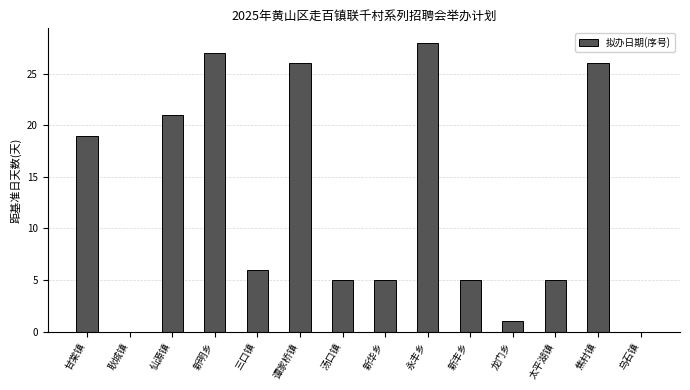

At which label is the value closest to 14?

甘棠镇